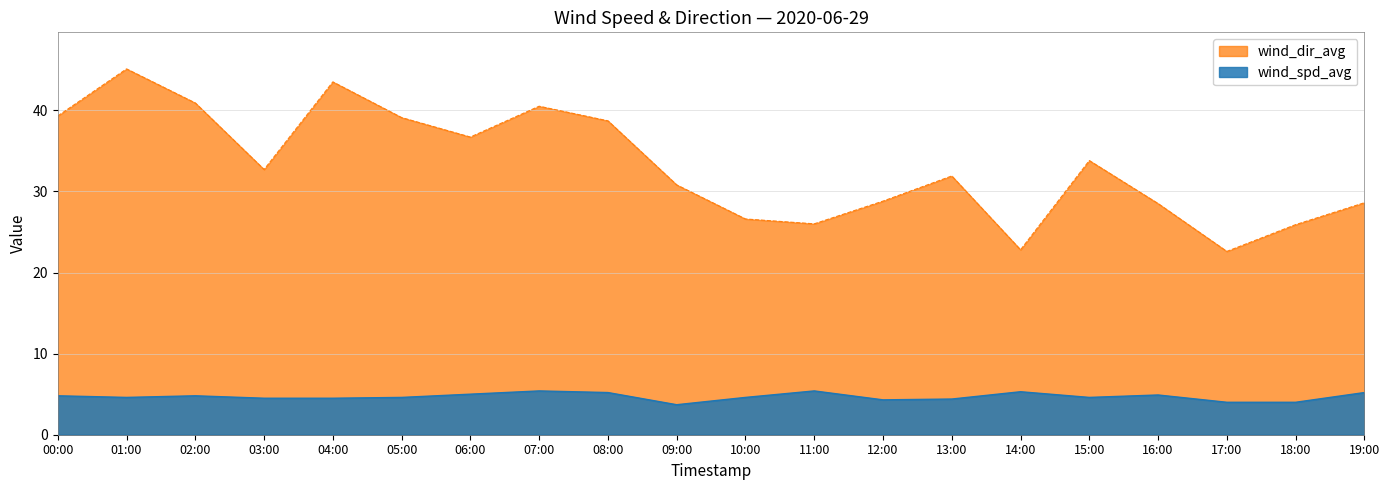

What is the maximum value shown in the chart?

45.1